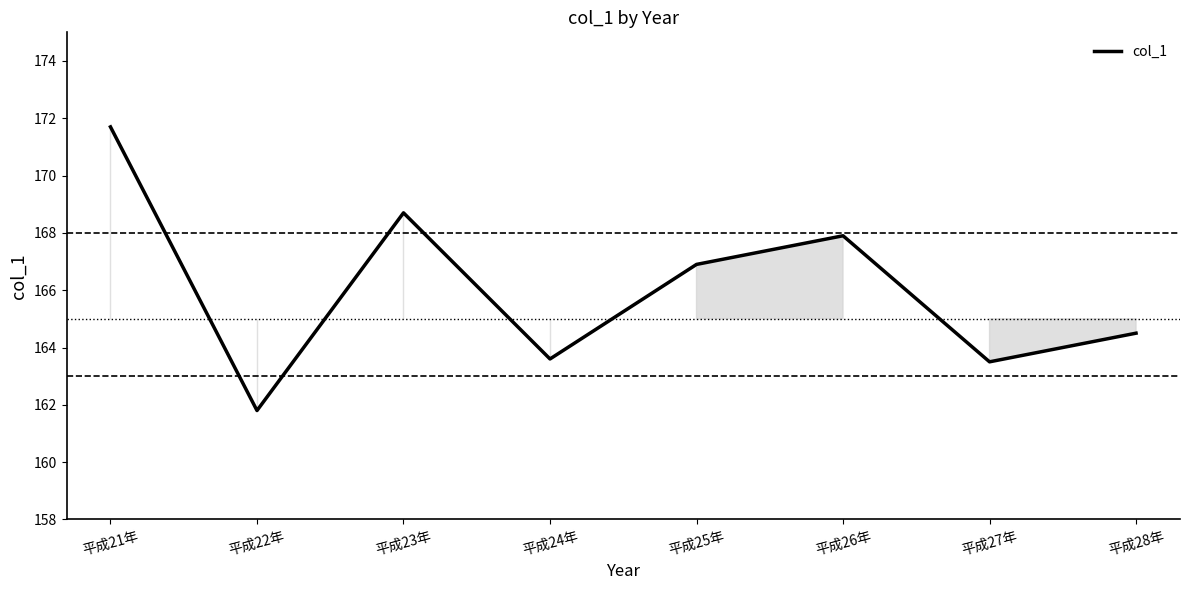

Which category has the lowest value across all series?

平成22年